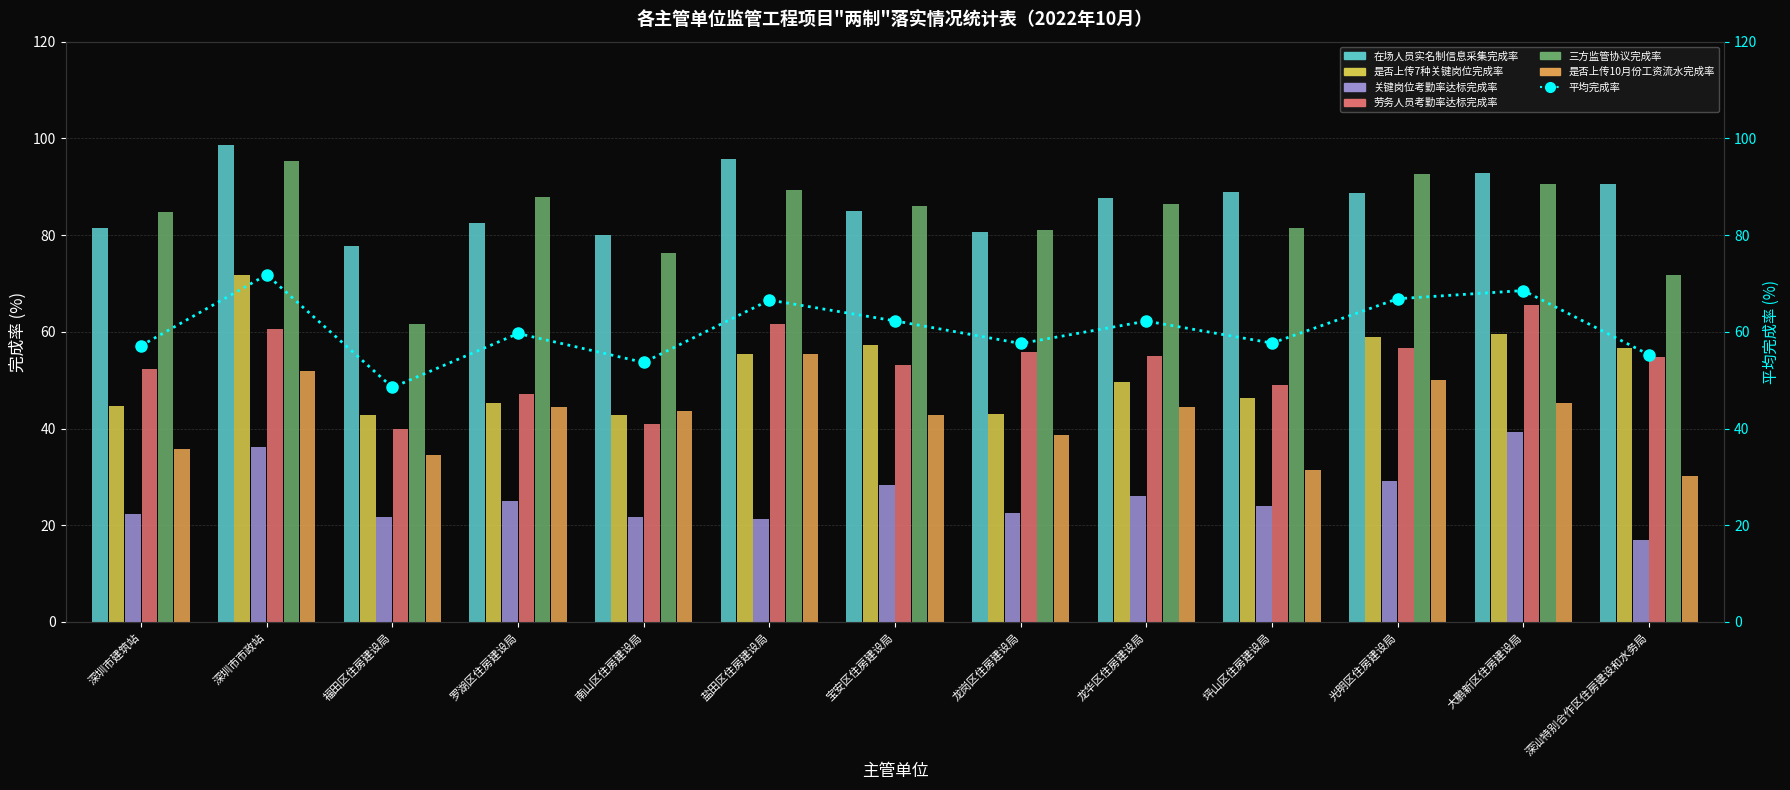

How many data points in 三方监管协议完成率 are less than 86?

6